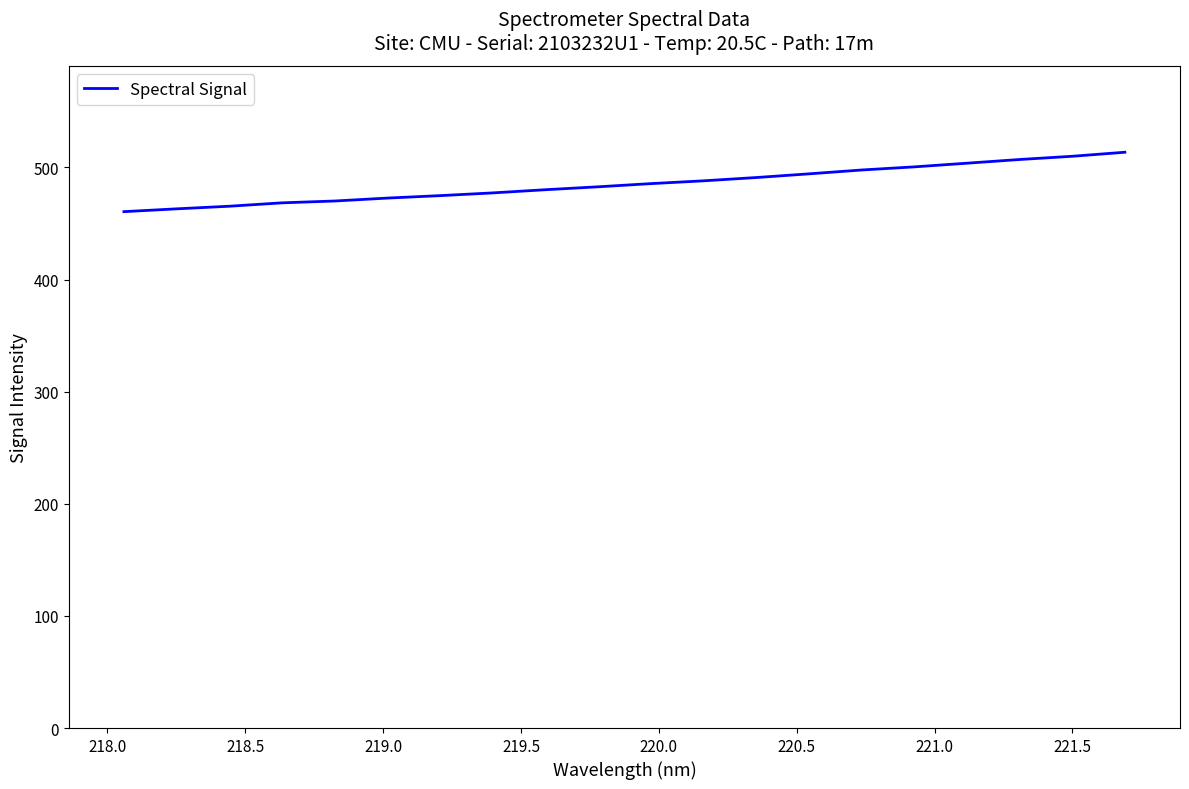

What is the maximum value shown in the chart?

513.5